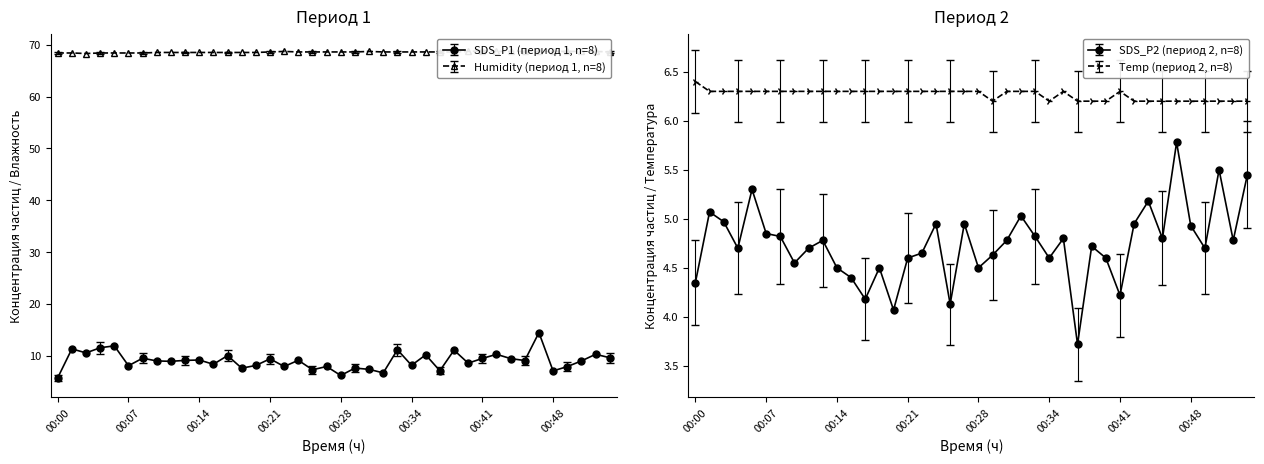

True or false: SDS_P2 and SDS_P1 cross at least once.

False